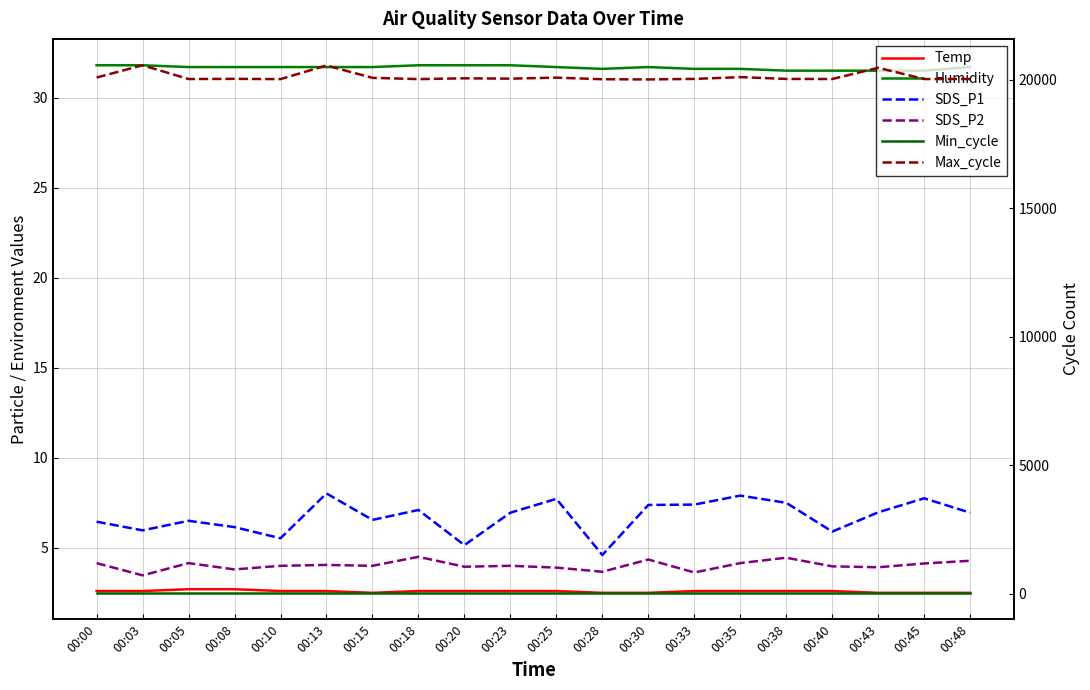

What is the sum of the Min_cycle values at 00:28 and 00:13?

56.0